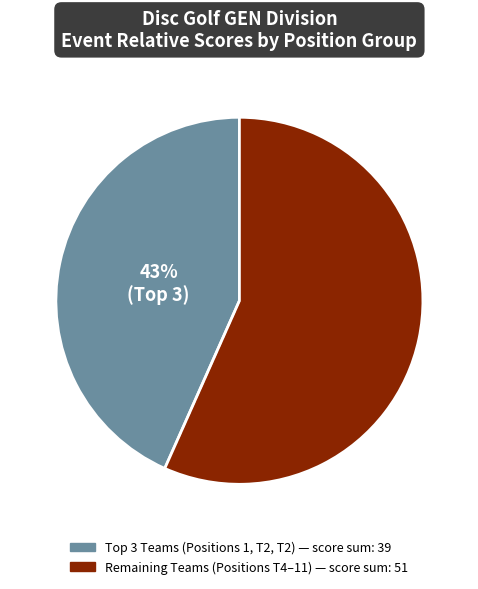

Is there a majority slice in this chart?

Yes